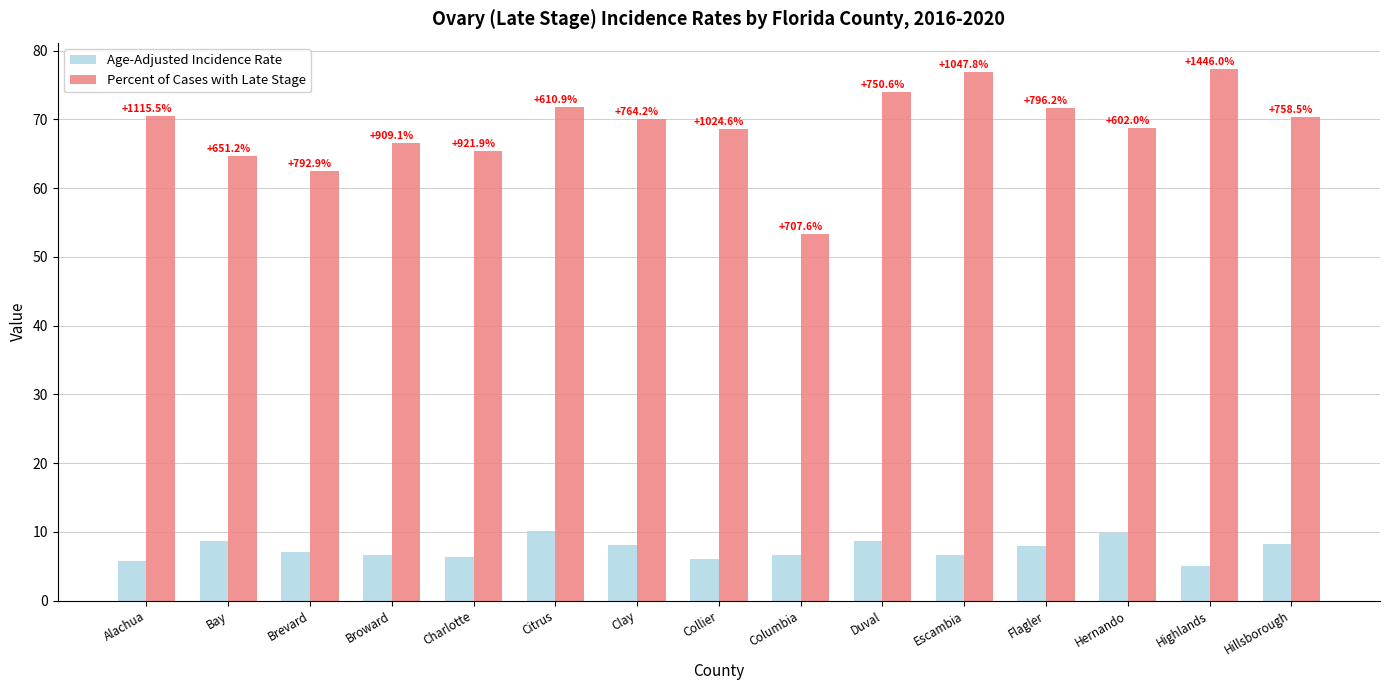

What is the minimum value for Age-Adjusted Incidence Rate?

5.0